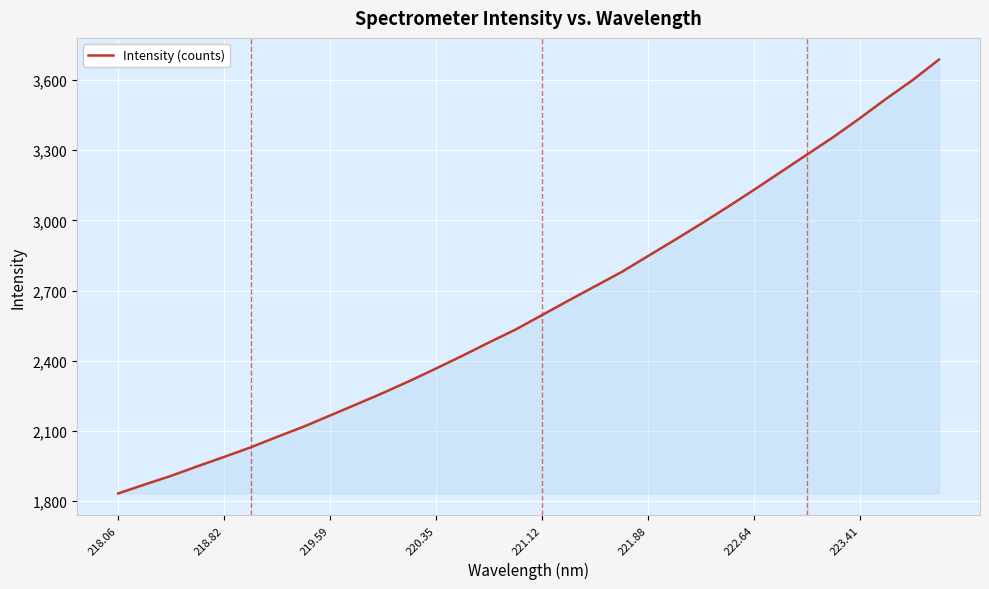

What is the smallest value displayed?

1832.3